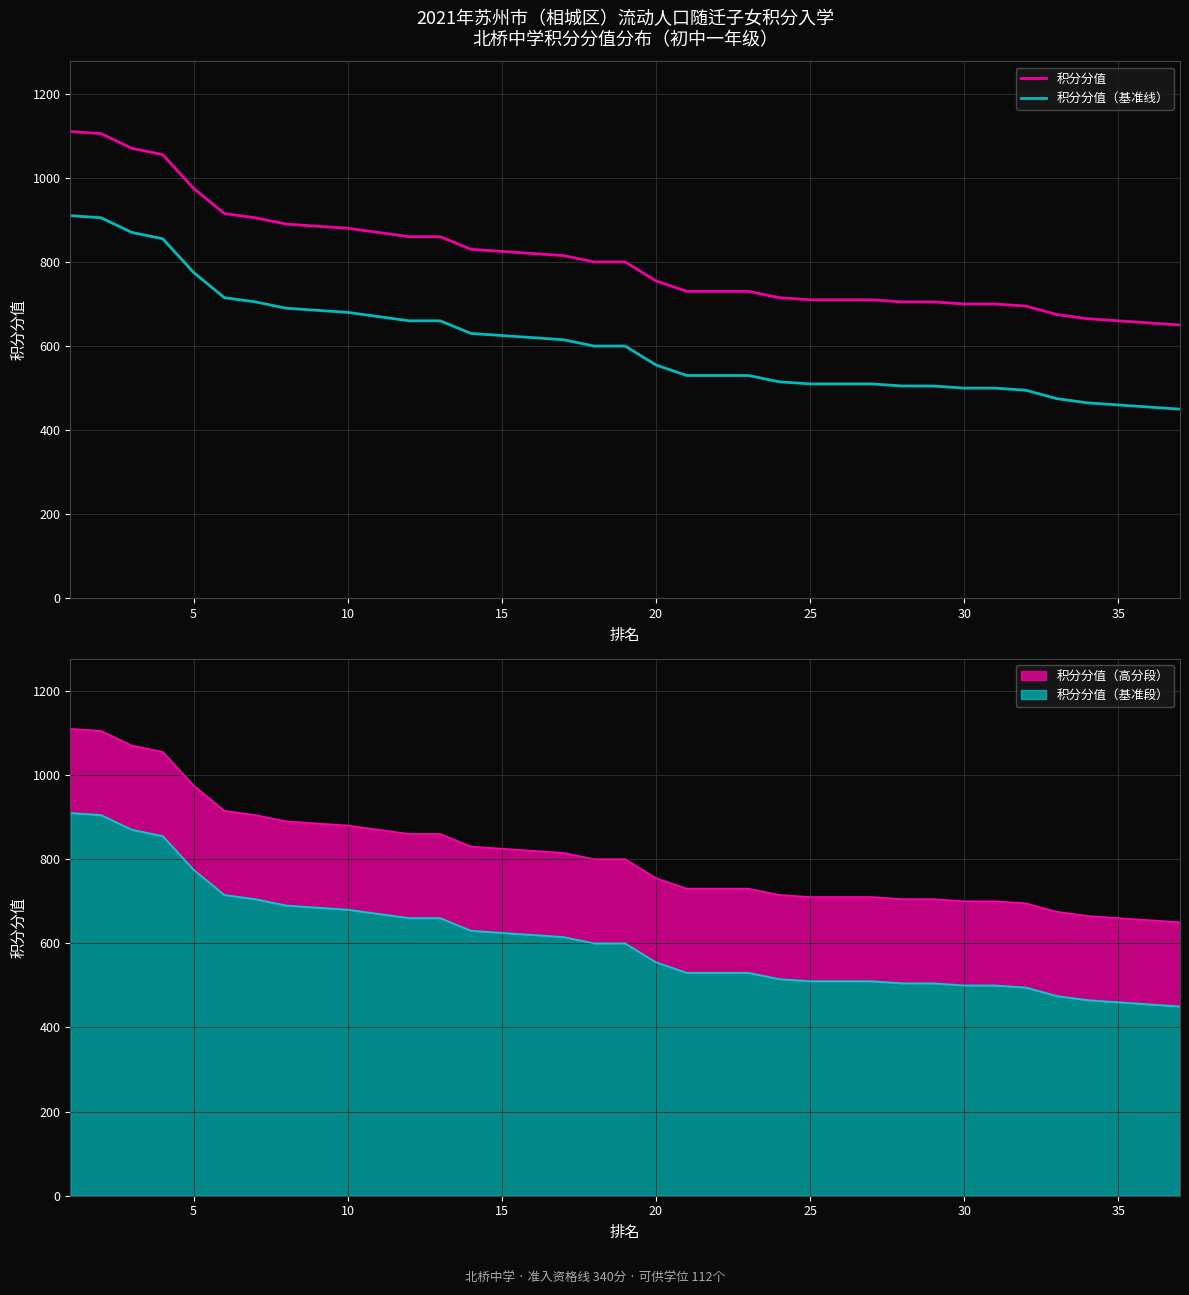

What is the minimum value for 积分分值（基准段）?

450